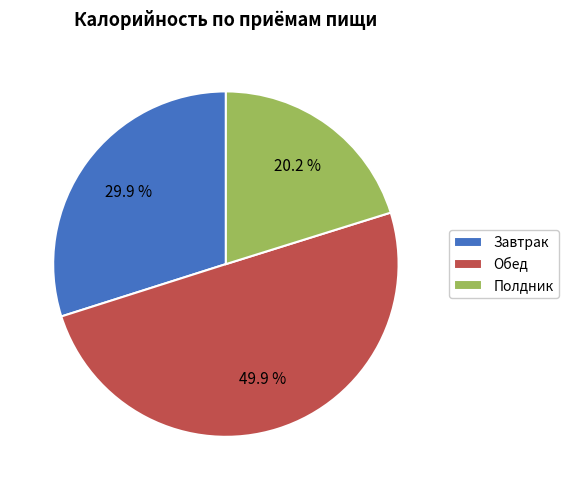

What is the smallest slice in the pie chart?

Полдник